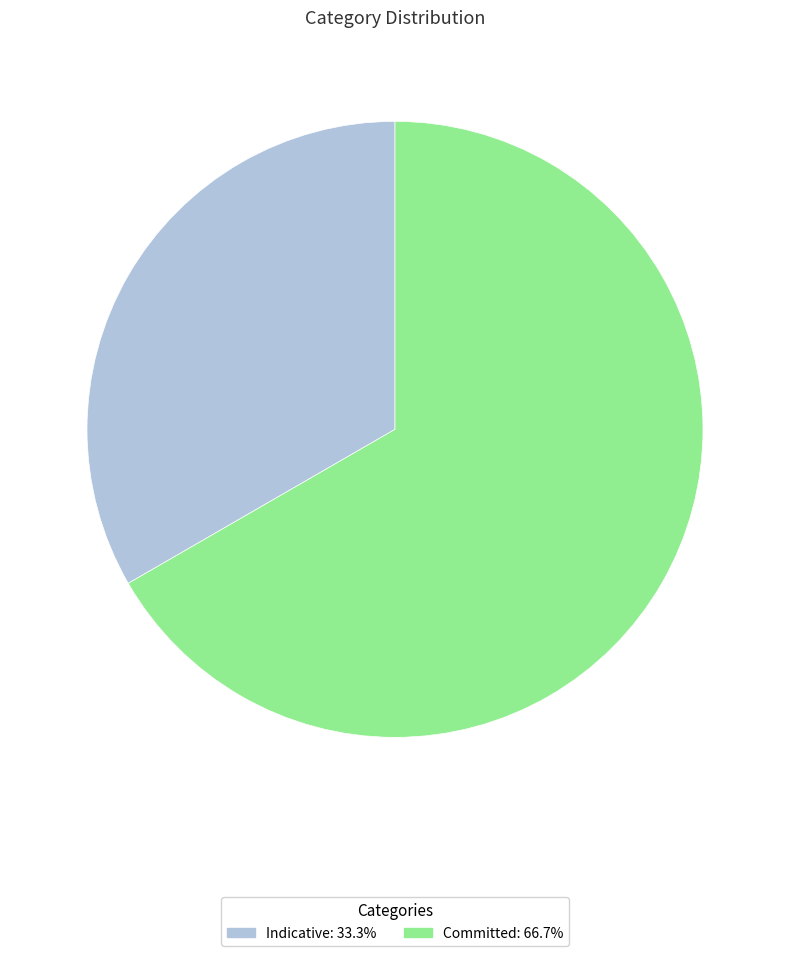

Rank the categories by value from highest to lowest.

Committed, Indicative